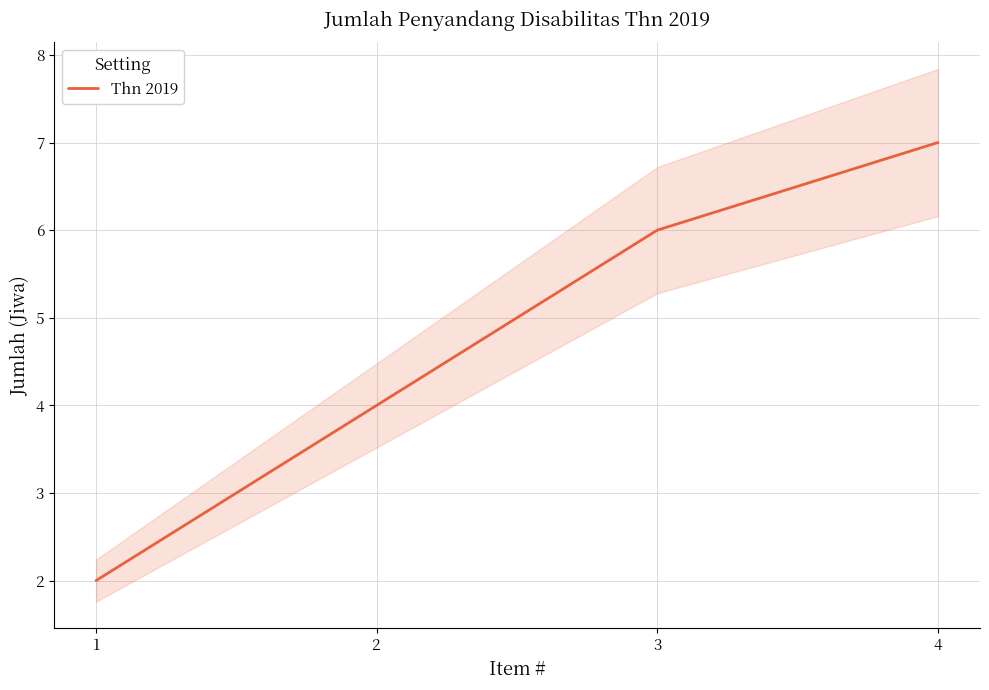

What is the difference between the maximum and minimum values?

5